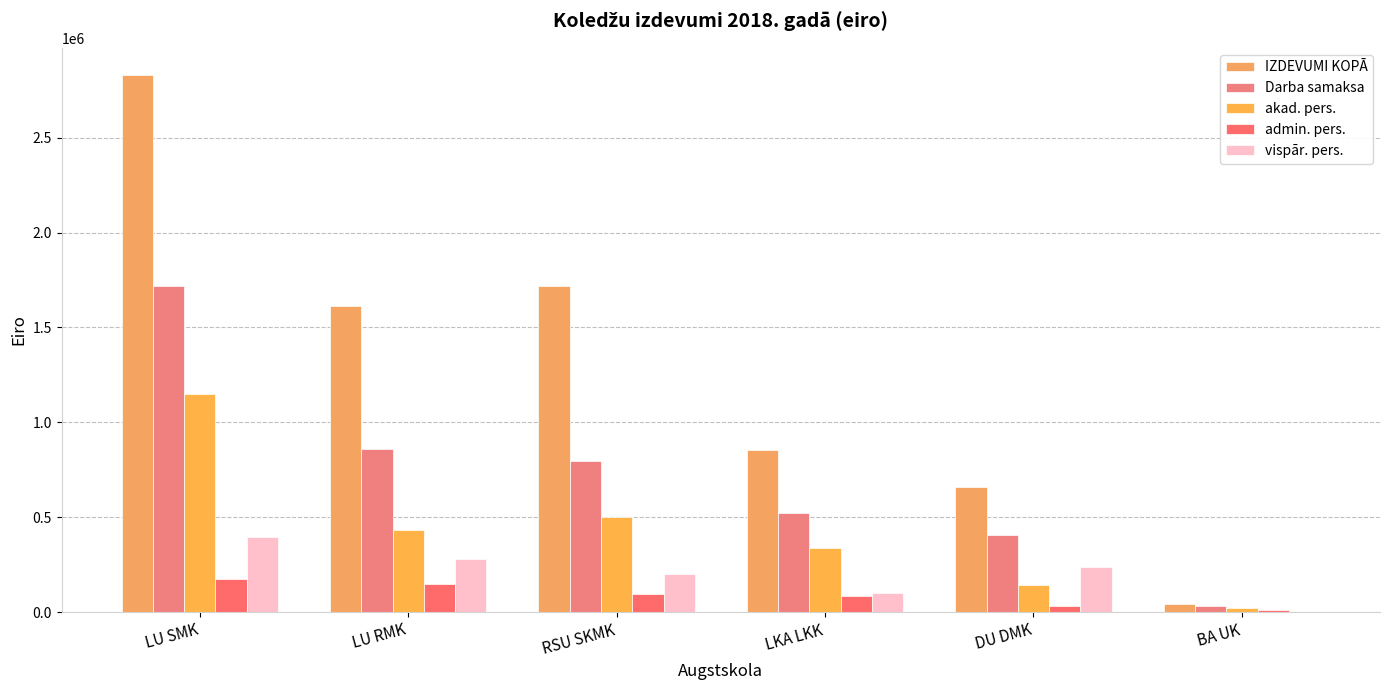

What is the maximum value for vispār. pers.?

396634